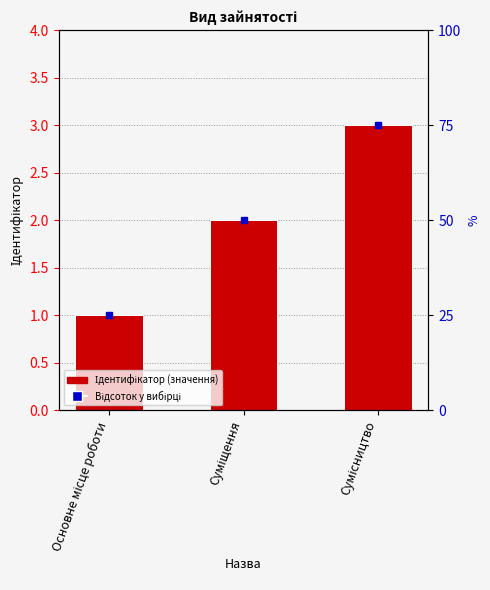

Rank the categories by value from highest to lowest.

Сумісництво, Суміщення, Основне місце роботи